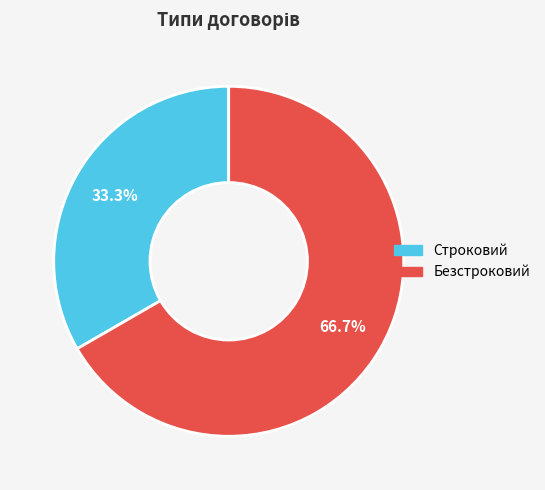

Does any single category account for the majority?

Yes